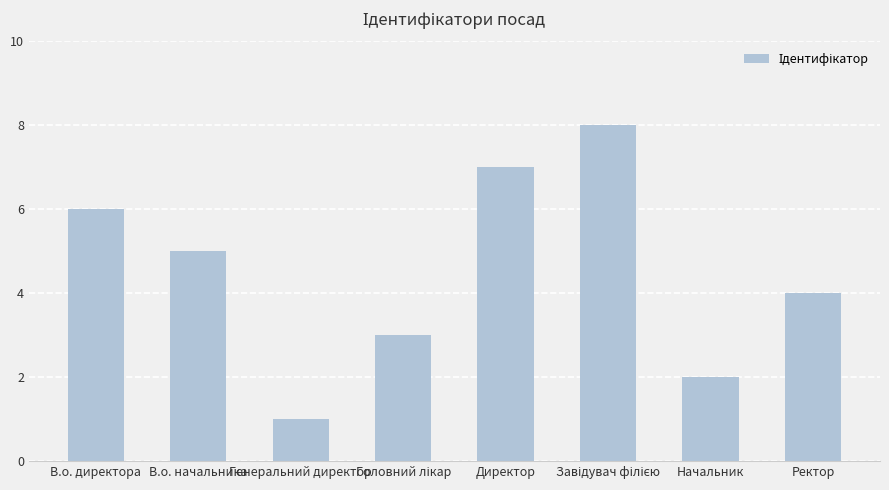

What is the sum of all values?

36